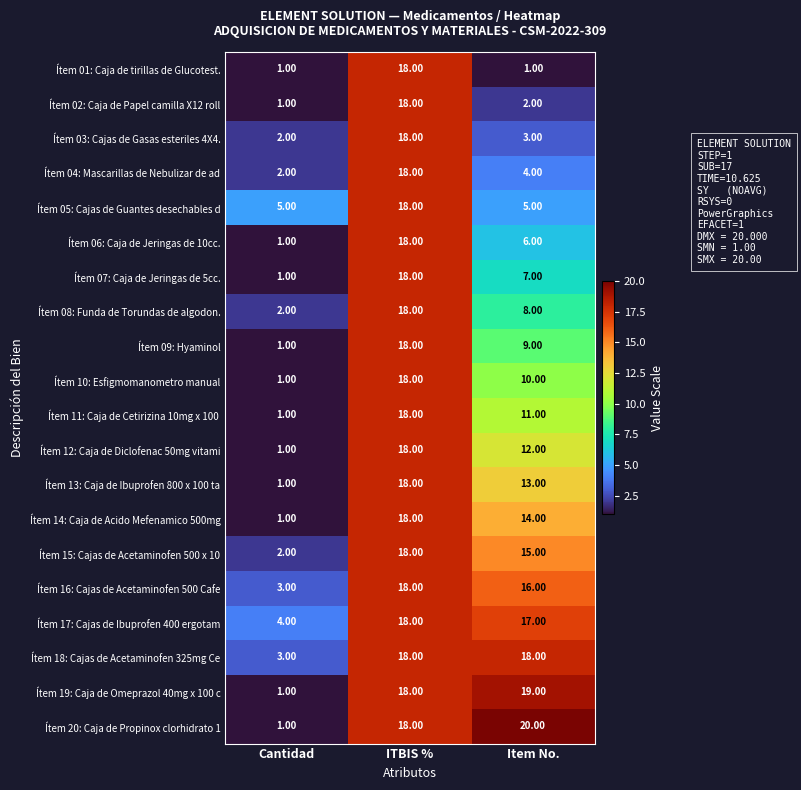

What is the smallest value displayed?

1